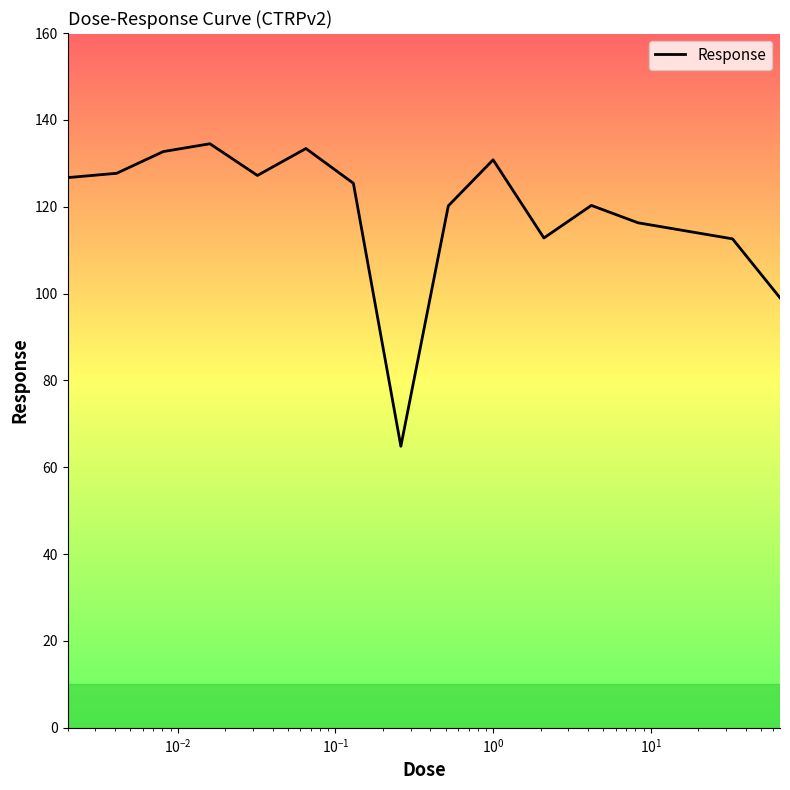

What is the difference between the maximum and minimum values?

69.7